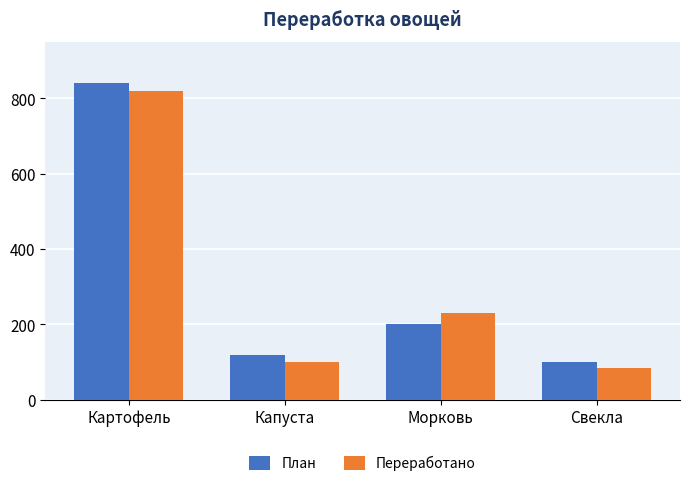

Reading left to right, what are all the values shown in this chart?

План: 840	120	200	100
Переработано: 820	100	230	85